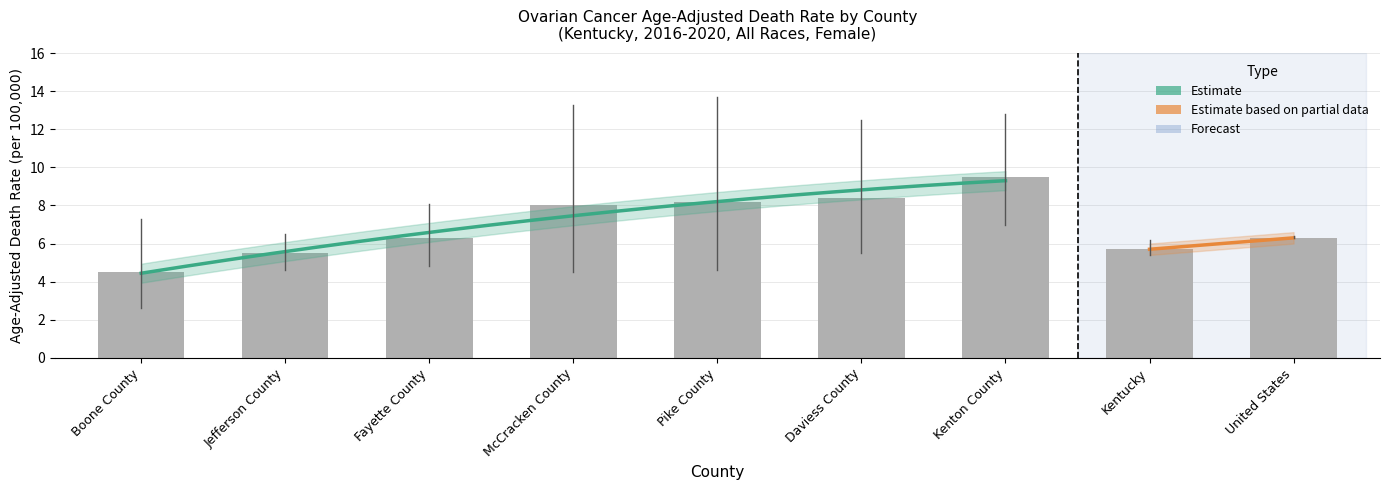

How many data points are above 6?

6